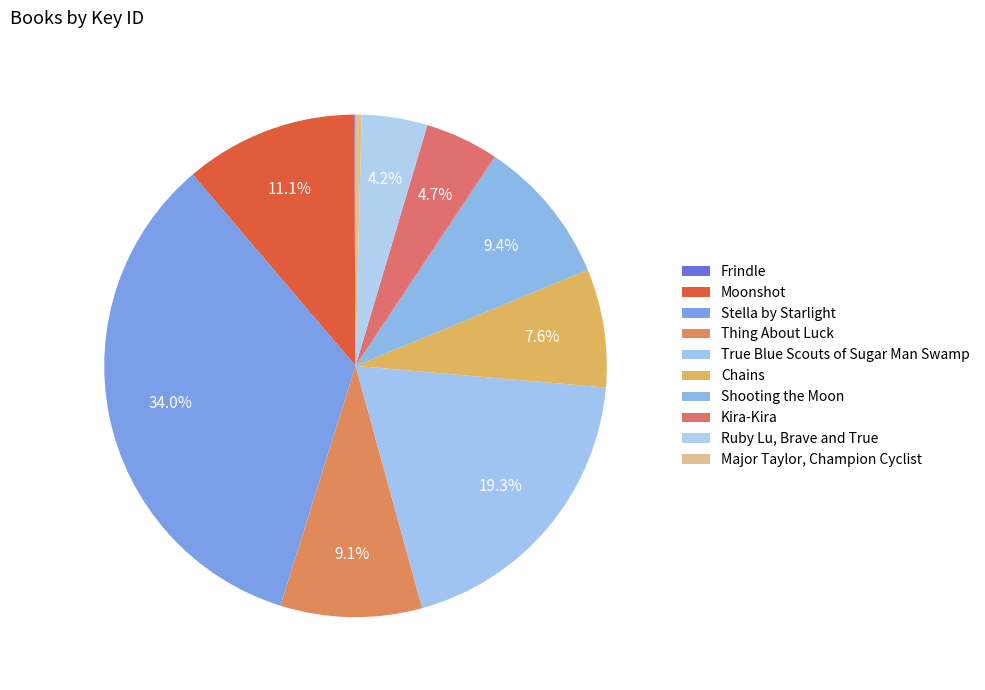

The Kira-Kira slice represents 1% of the pie. True or false?

False